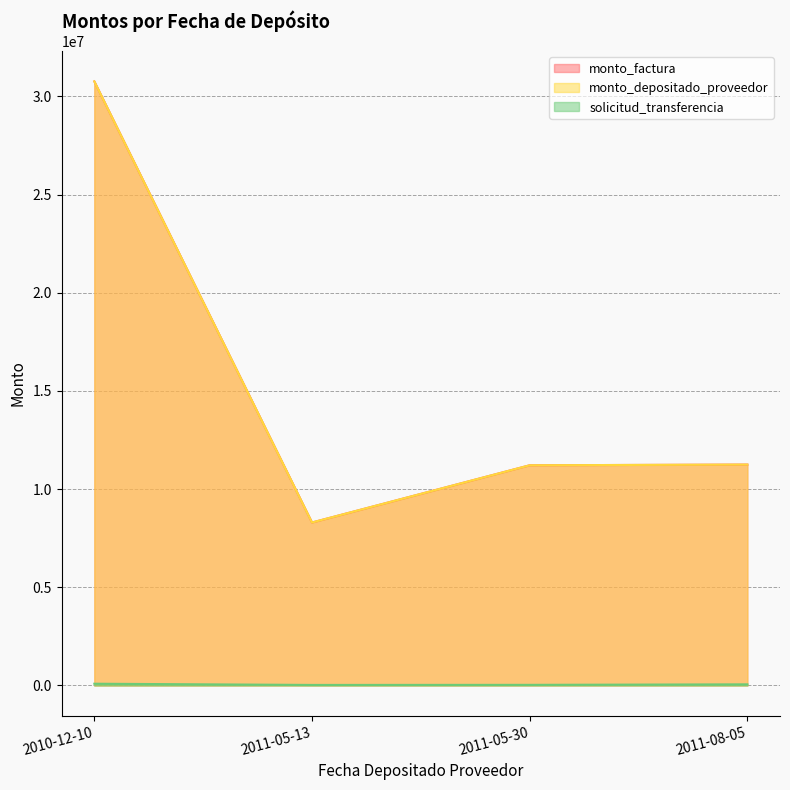

True or false: solicitud_transferencia and monto_depositado_proveedor cross at least once.

False